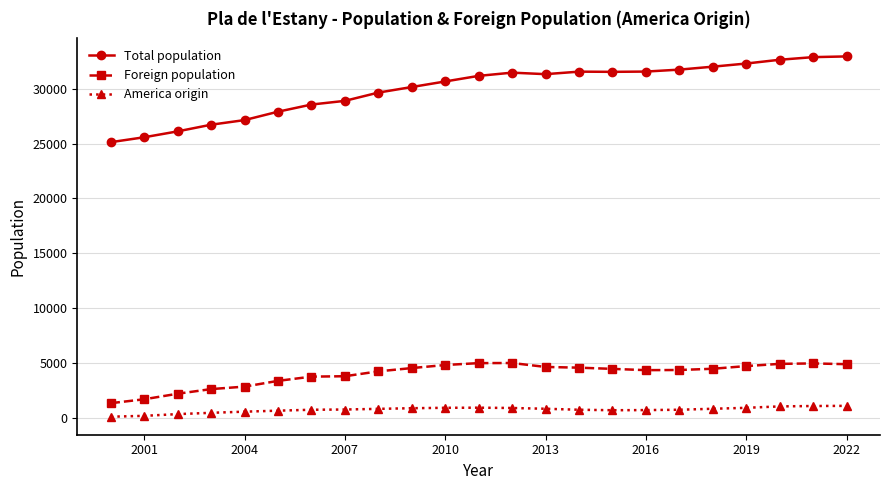

What is the value of the Total population point at the 3rd from the left?

26114